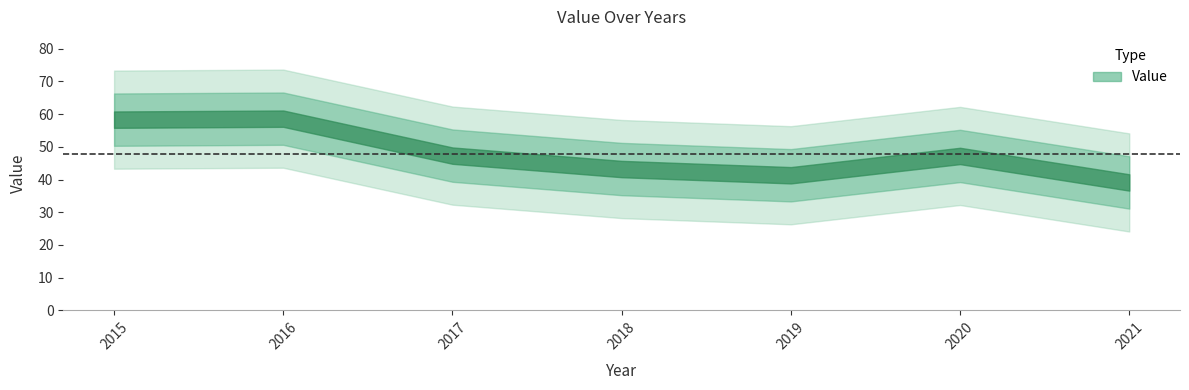

How many lines are shown in the chart?

1